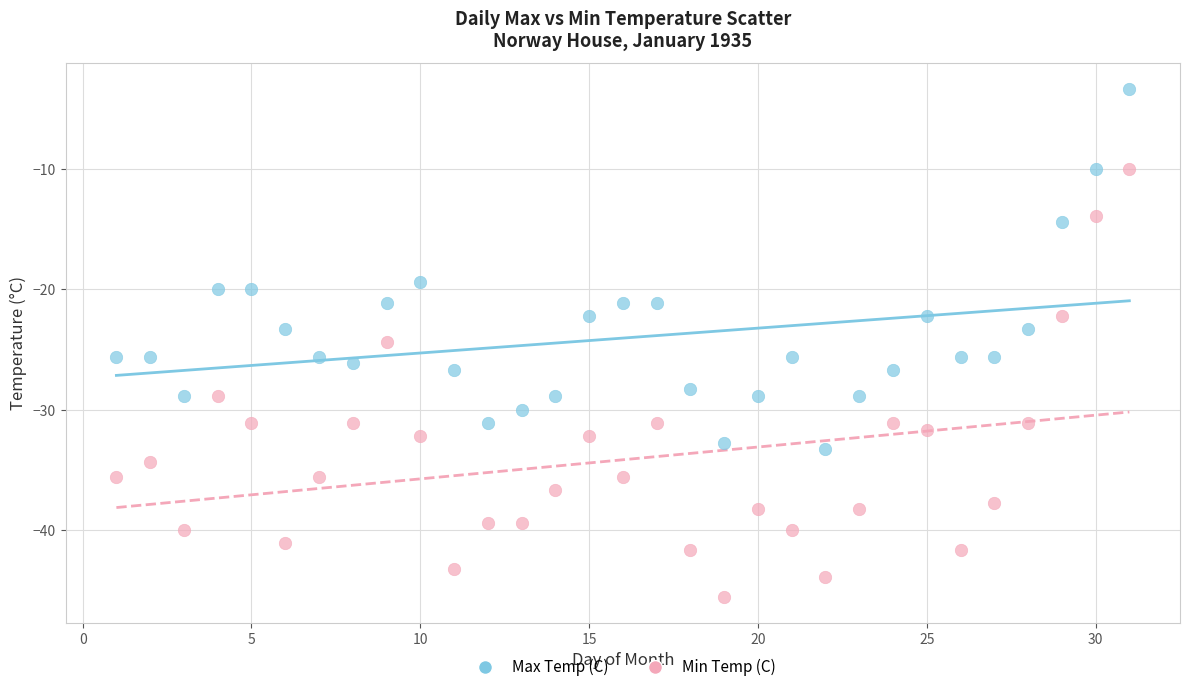

Which series has the widest spread of Y values?

Min Temp (C)